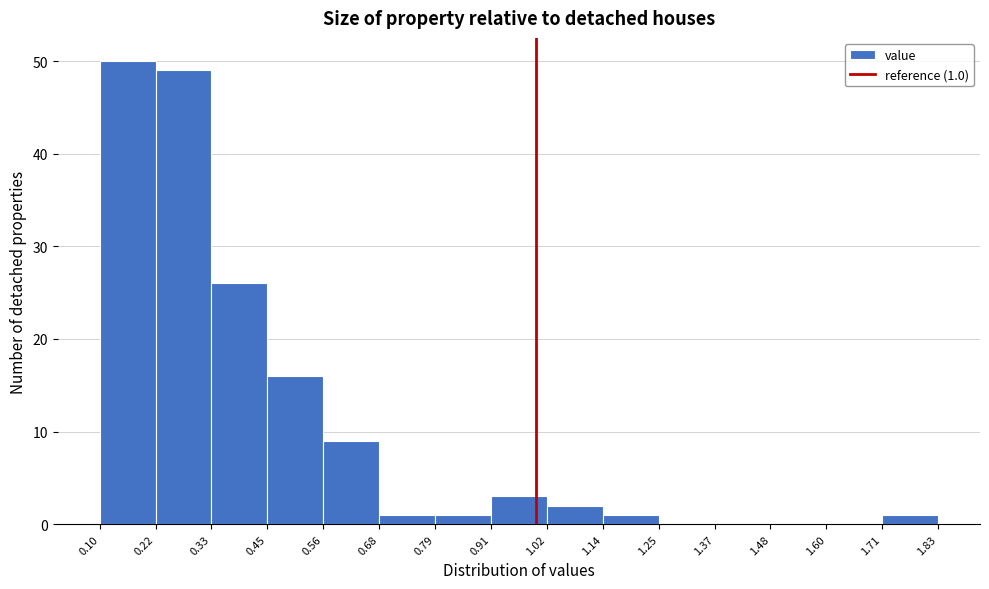

Which range on the x-axis has the tallest bar?

0.10 to 0.22